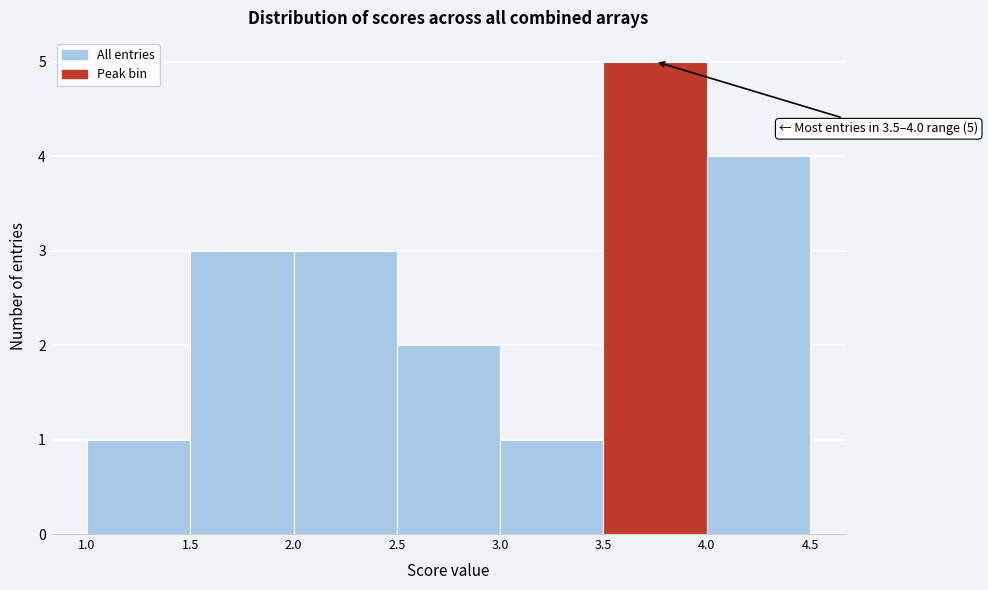

Which range on the x-axis has the tallest bar?

3.5 to 4.0